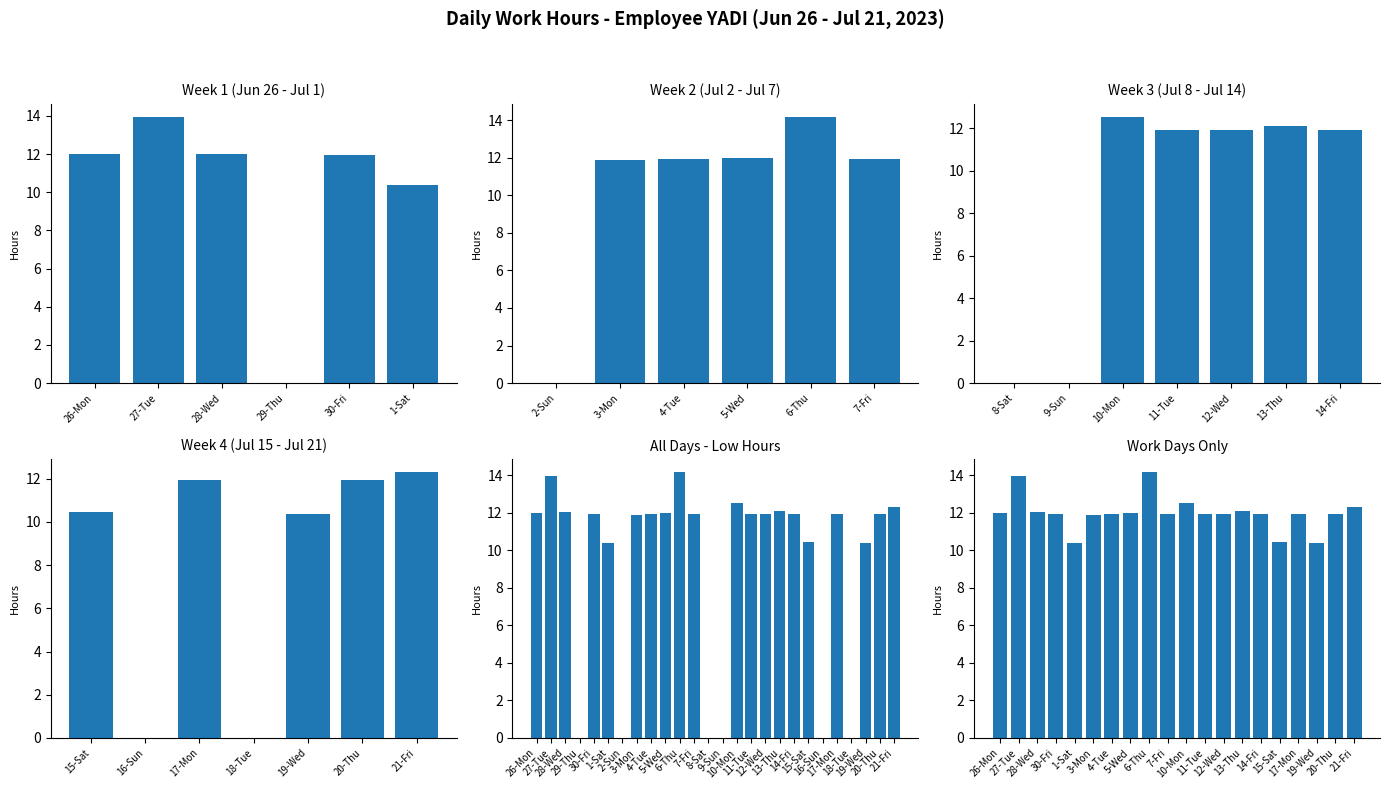

What is the average value?

12.0